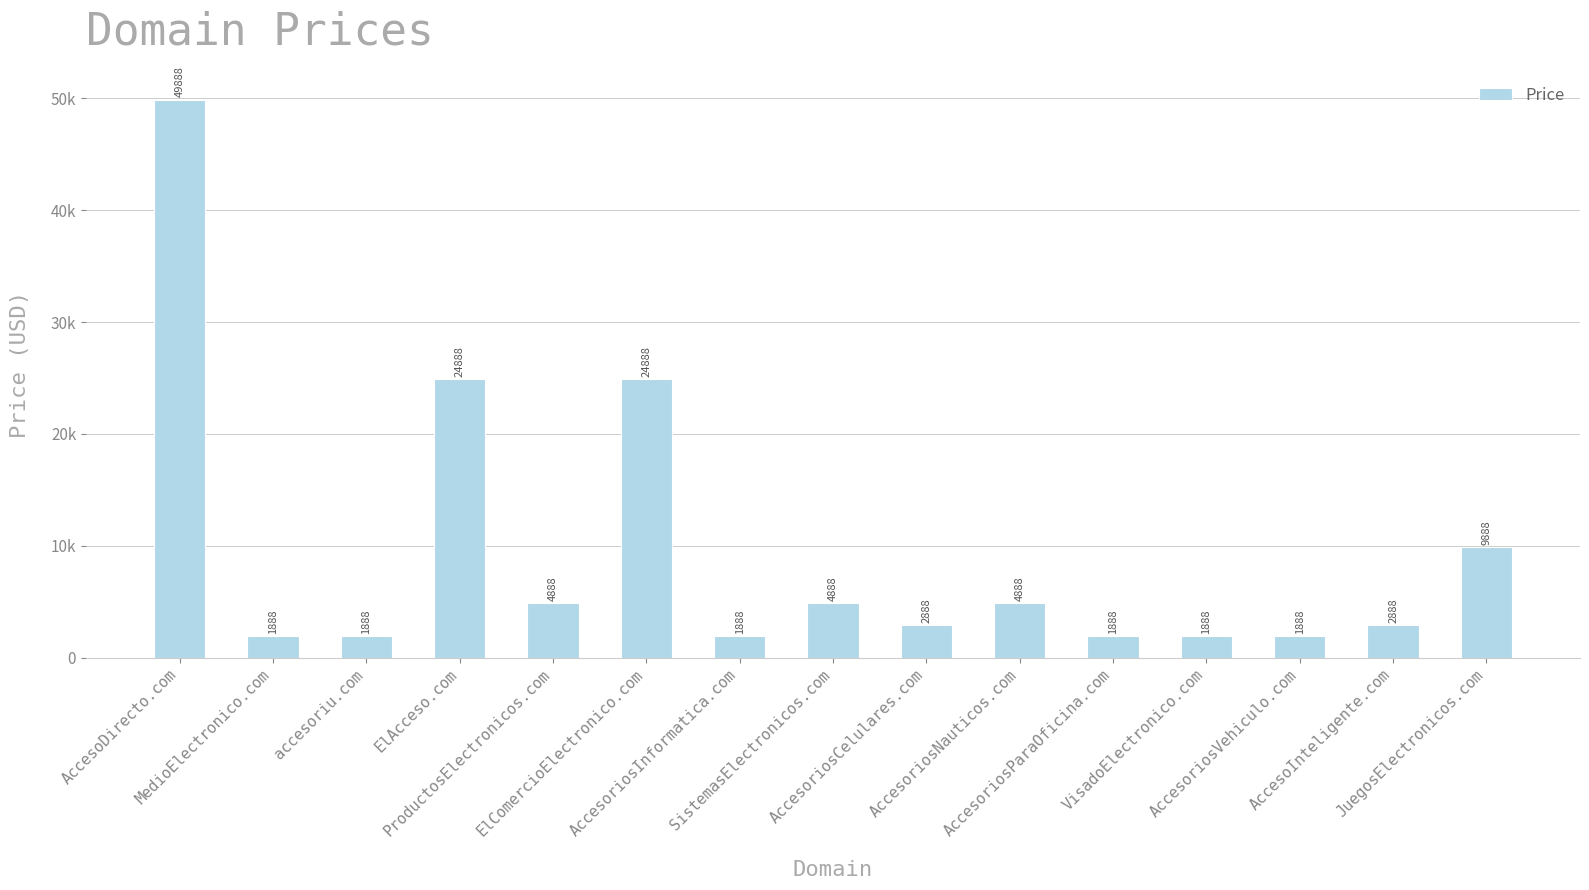

What is the approximate value at AccesoriosInformatica.com, to the nearest 10?

1890